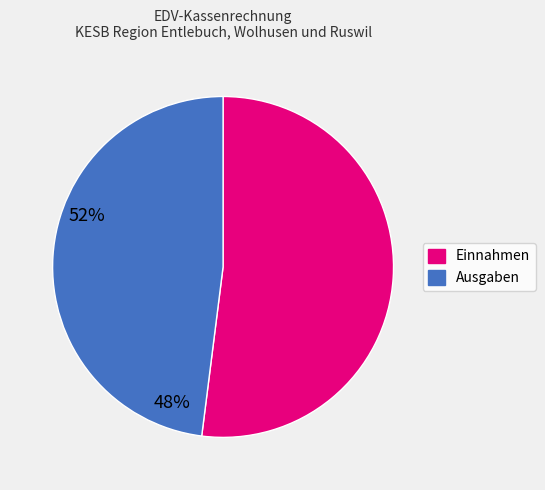

What is the largest slice in the pie chart?

Einnahmen